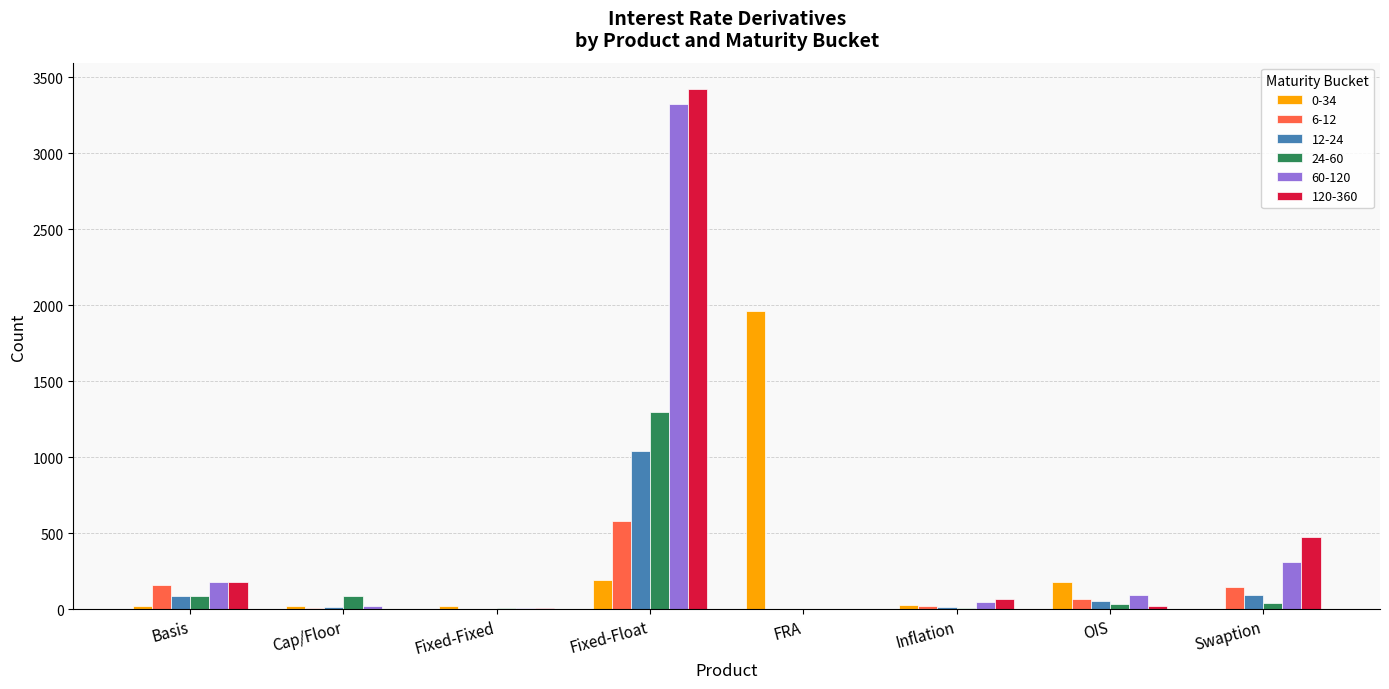

How many groups of bars are there?

8